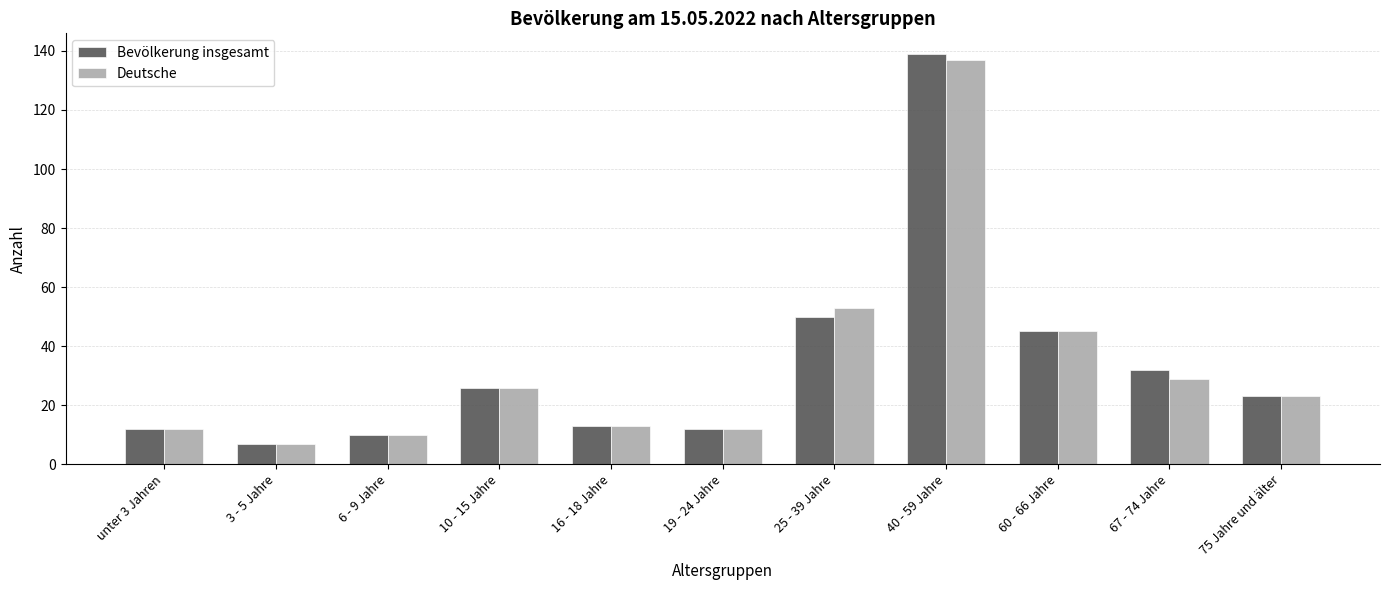

What is the total value across all series at 3 - 5 Jahre?

14